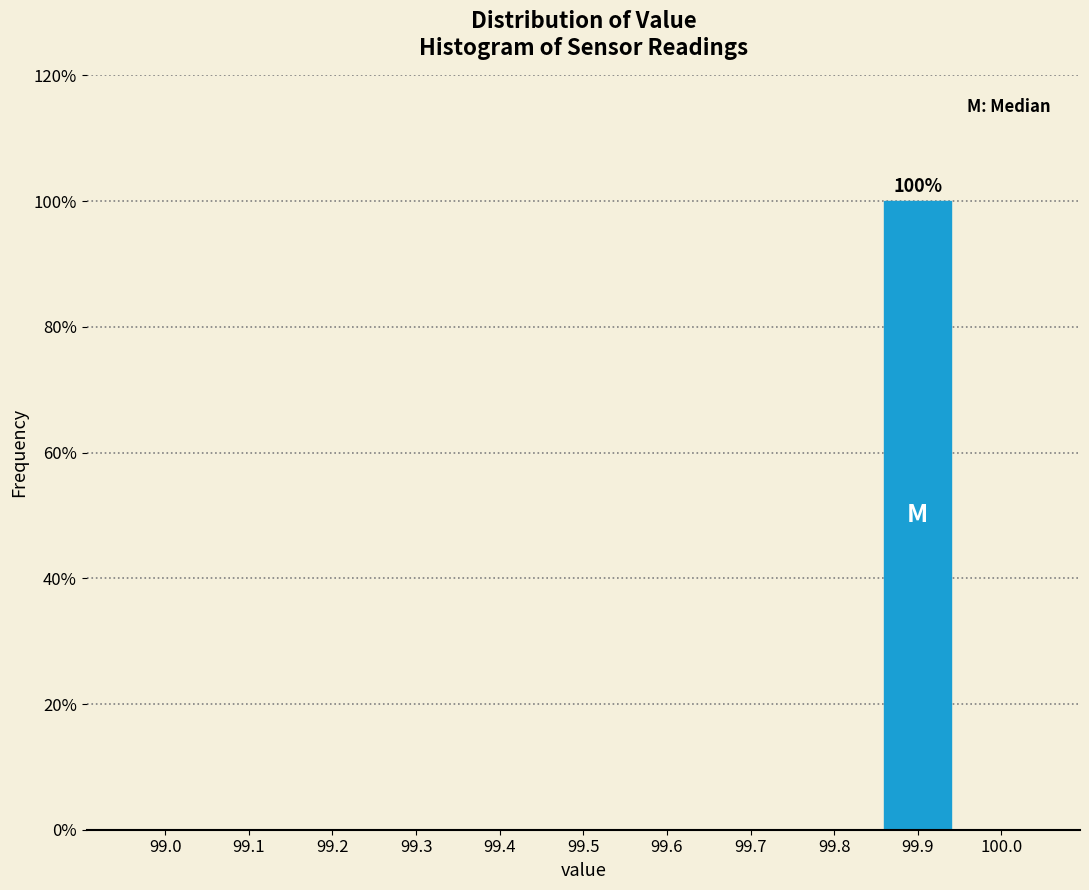

Reading right to left, what are all the values shown in this chart?

100.0=0	99.9=100	99.8=0	99.7=0	99.6=0	99.5=0	99.4=0	99.3=0	99.2=0	99.1=0	99.0=0